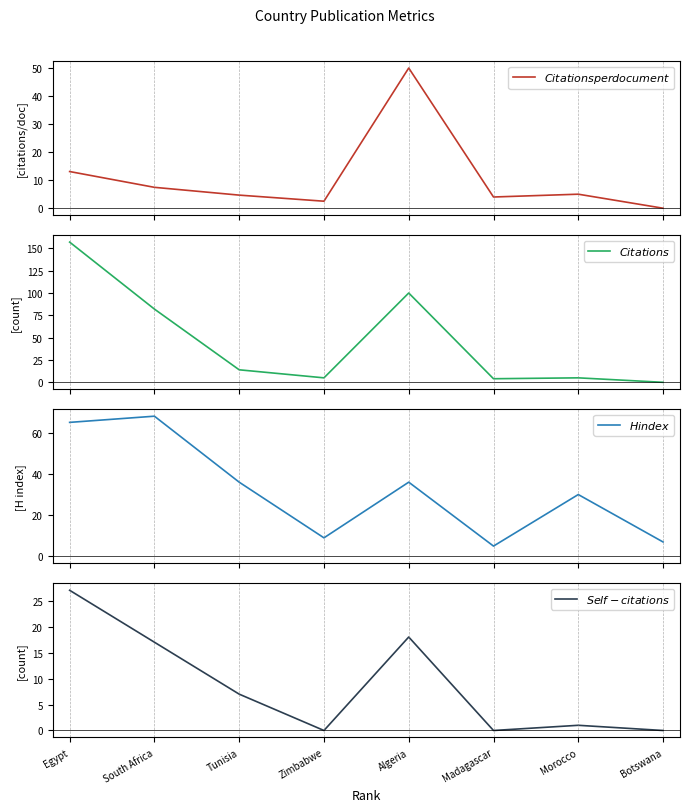

Is the value of $Citations$ at Tunisia greater than the value of $H index$ at Botswana?

Yes